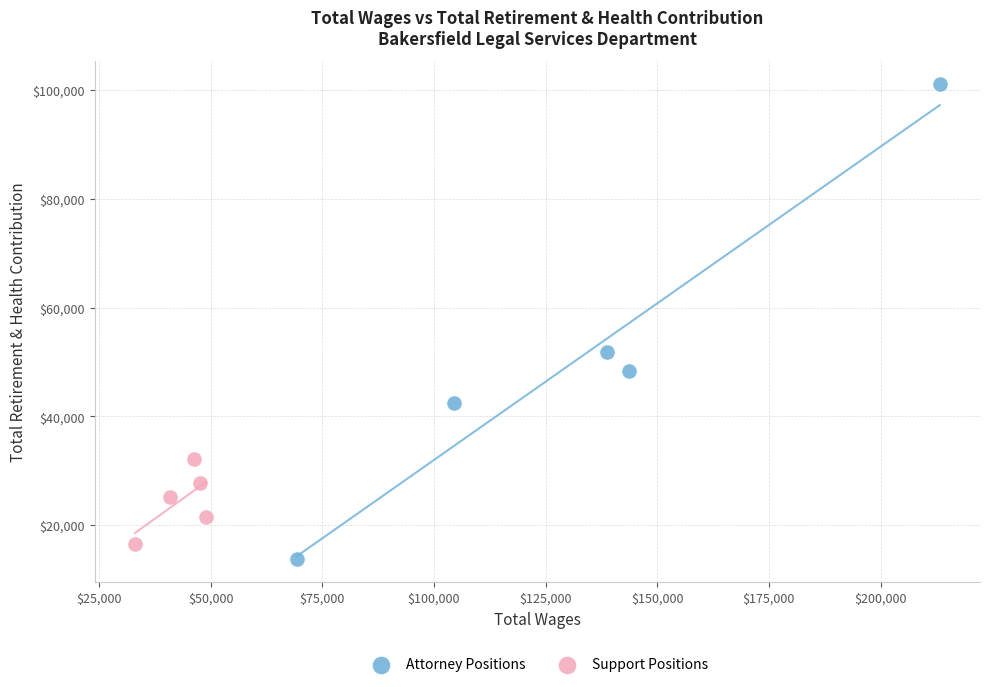

Which series contains the highest Y value?

Attorney Positions